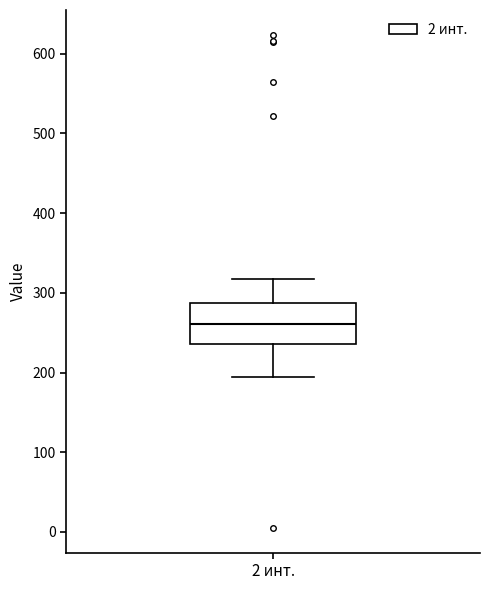

Transcribe this box plot: give where the median line is, the range the box spans, and where the two whiskers end, as read against the y-axis. The values are not printed on the chart, so give them approximately, as read against the axis.

median 260, box 240 to 290, whiskers 200 to 320